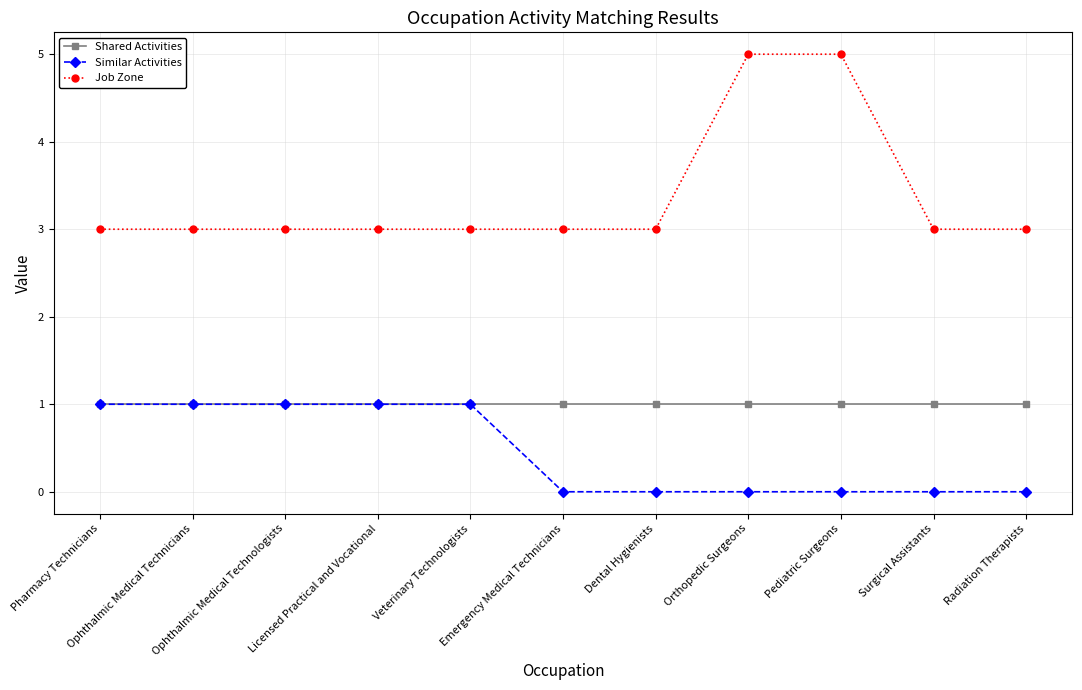

What is the value of the Shared Activities point at the 8th from the left?

1